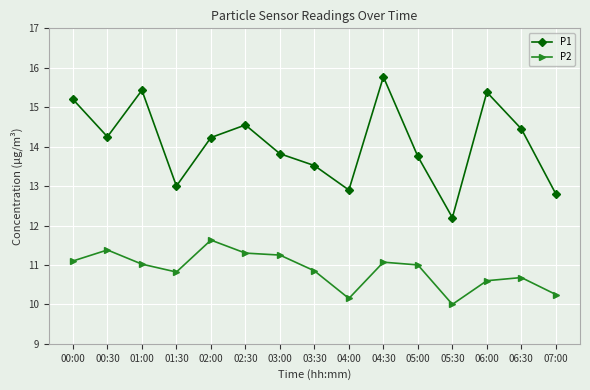

What is the value of the P2 point at the 1st from the left?

11.1